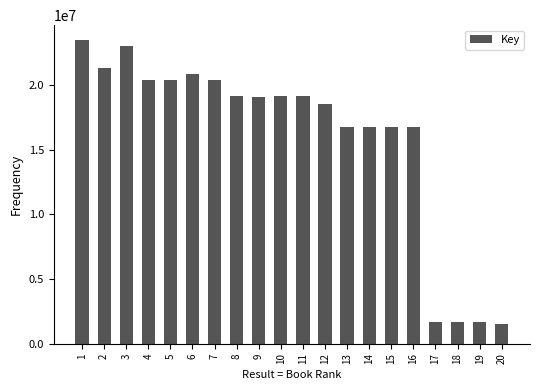

What is the minimum value shown in the chart?

1530511